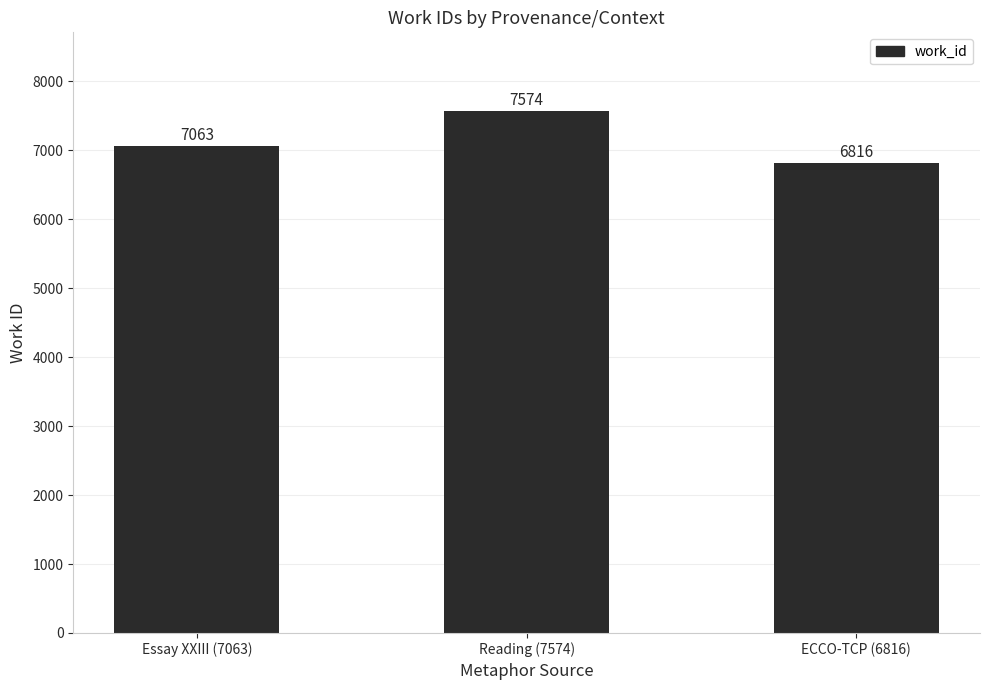

At which label is the value closest to 7195?

Essay XXIII (7063)